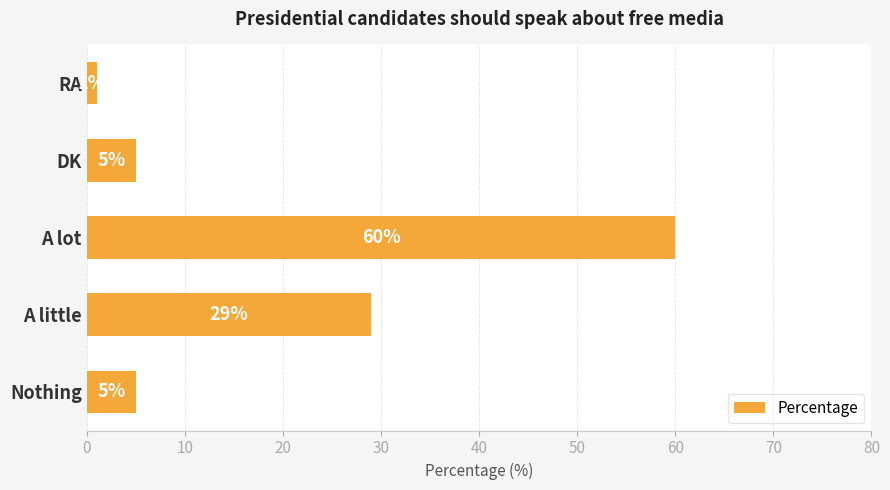

What is the change in value from DK to RA?

-4